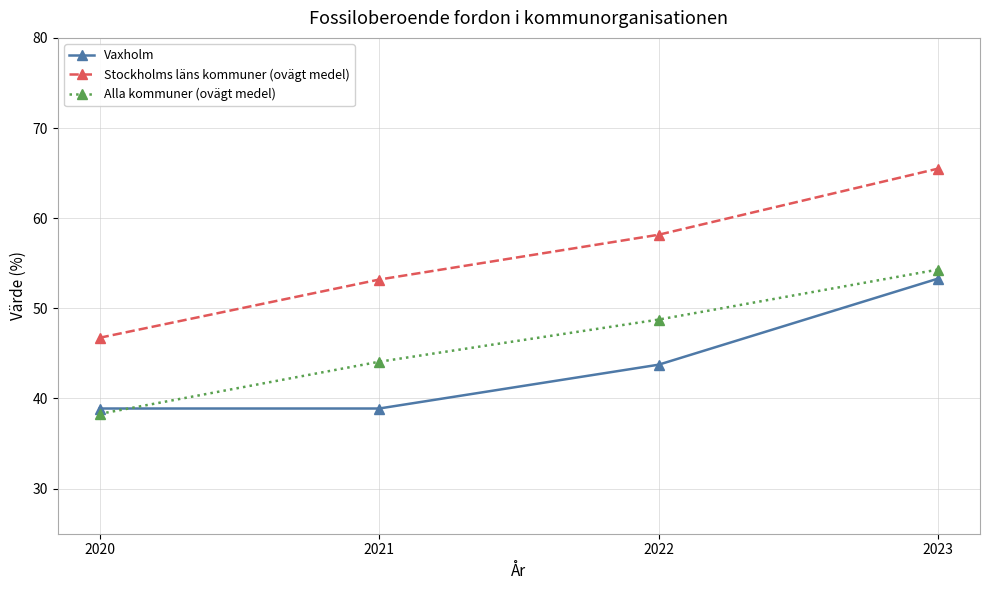

Rank the series by their maximum value, from lowest to highest.

Vaxholm, Alla kommuner (ovägt medel), Stockholms läns kommuner (ovägt medel)